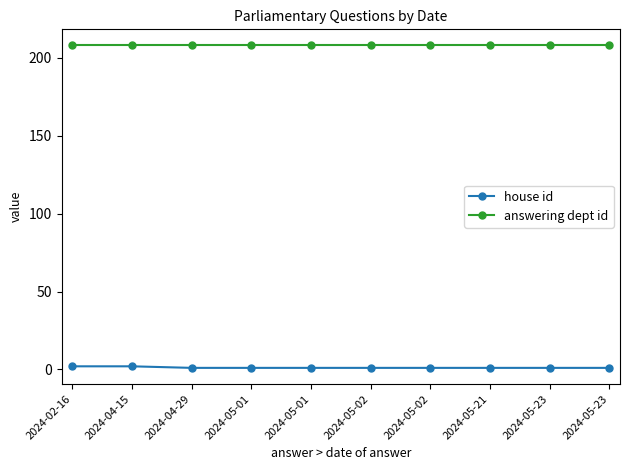

The house id series shows 1 at 2024-05-01. True or false?

True